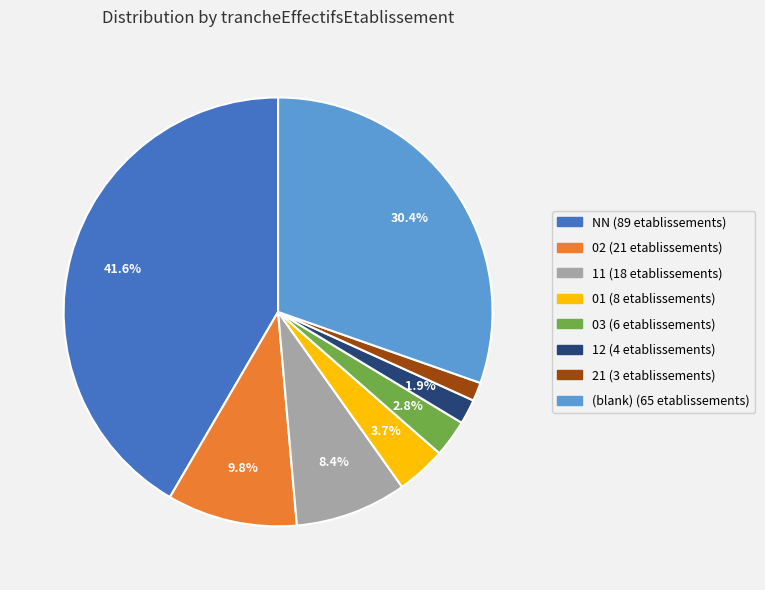

Count the number of slices in the pie.

8